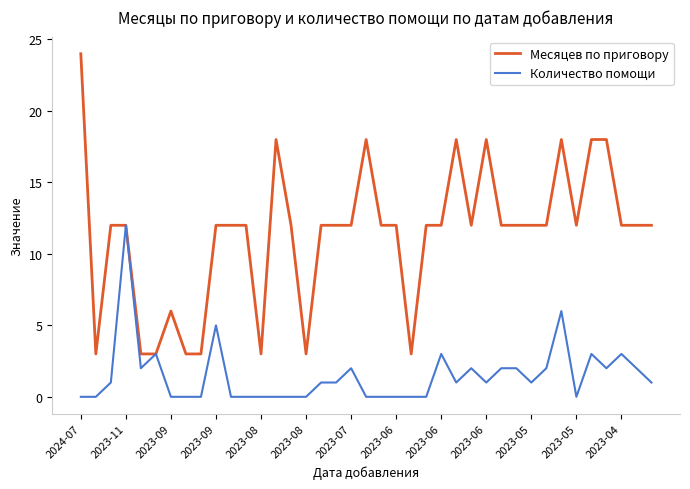

Which series has the largest range (max minus min)?

Месяцев по приговору